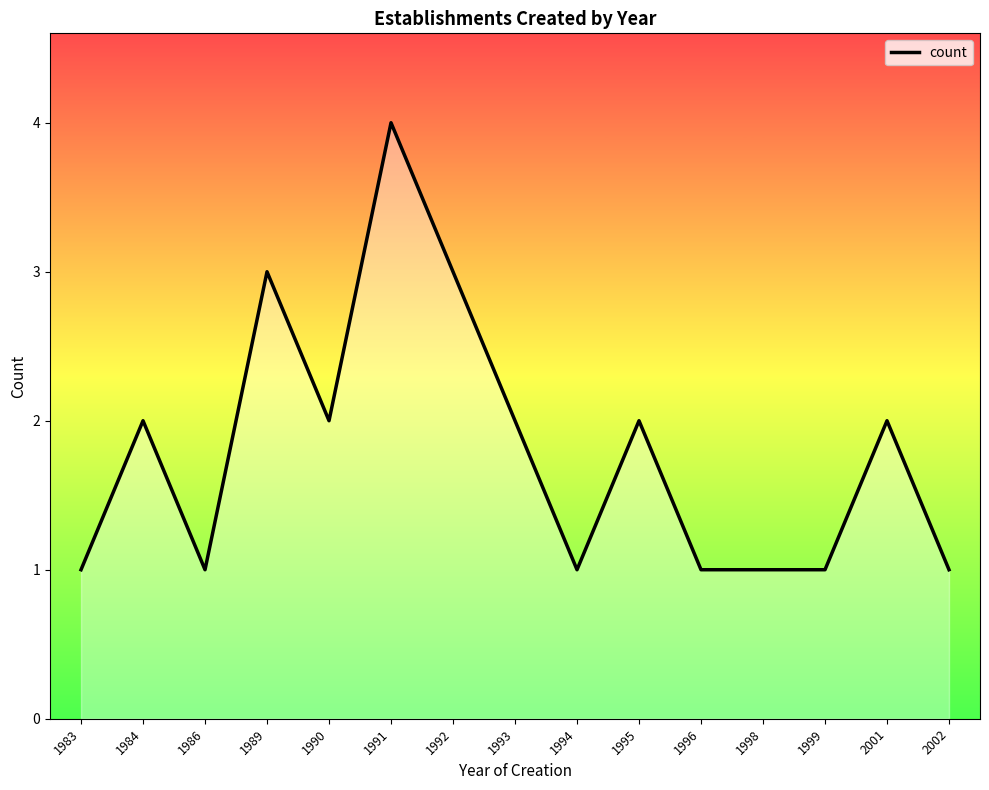

Which has a higher value, 1989 or 1990?

1989